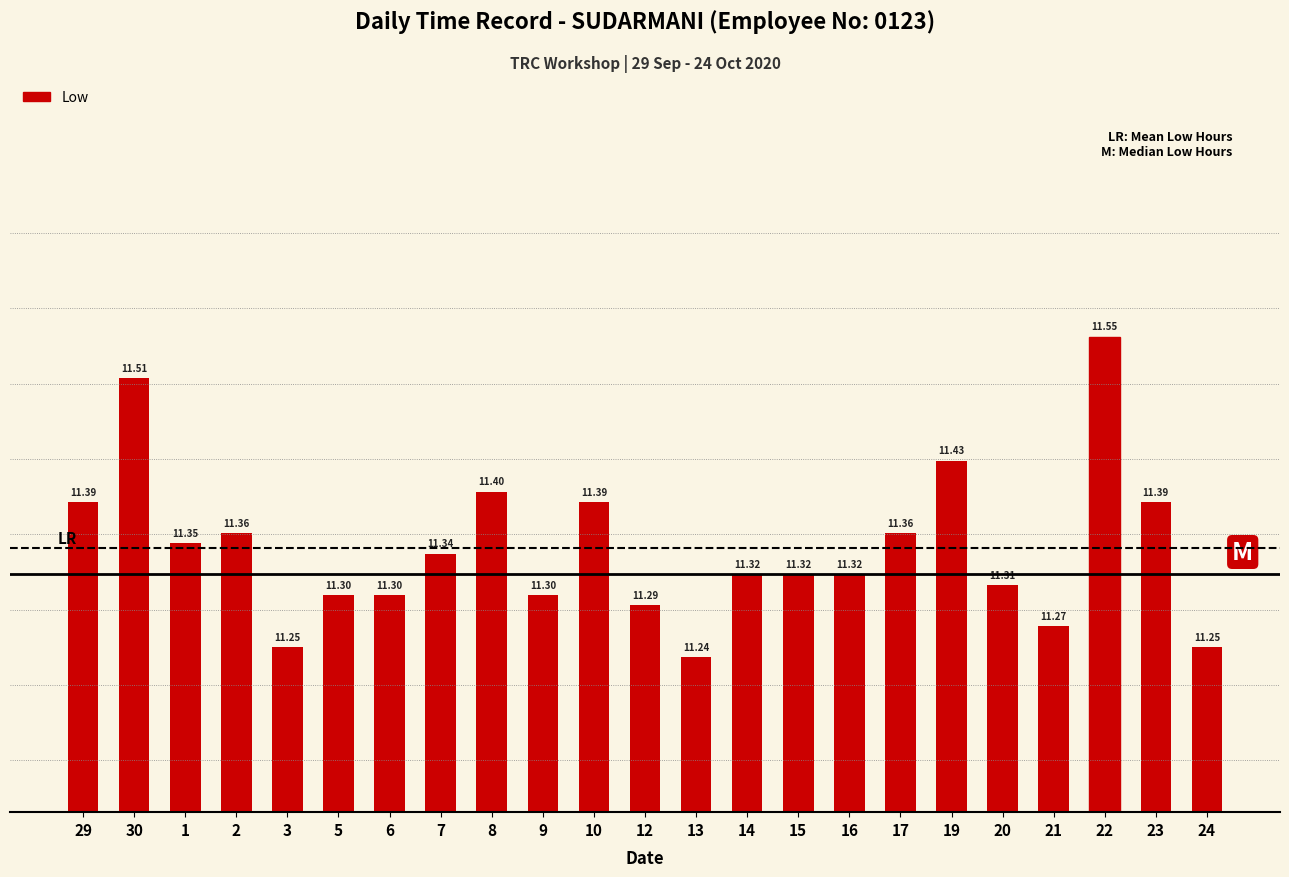

What is the sum of the values at 10 and 5?

22.7